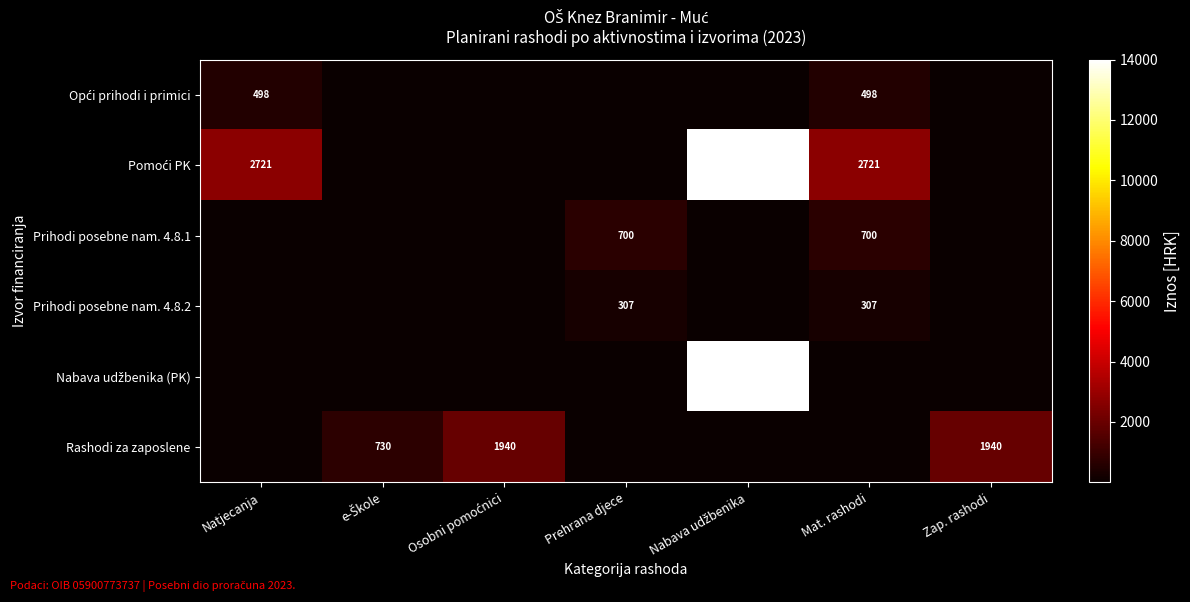

Which has a higher value, Mat. rashodi or e-Škole?

Mat. rashodi